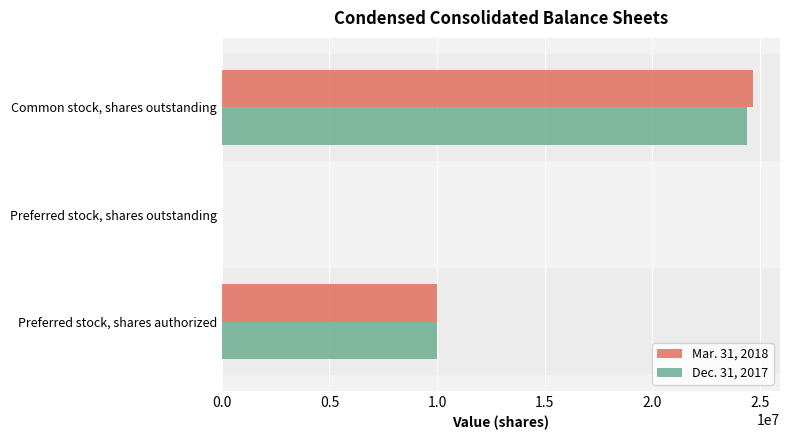

Which series changed the most between Preferred stock, shares authorized and Common stock, shares outstanding?

Mar. 31, 2018